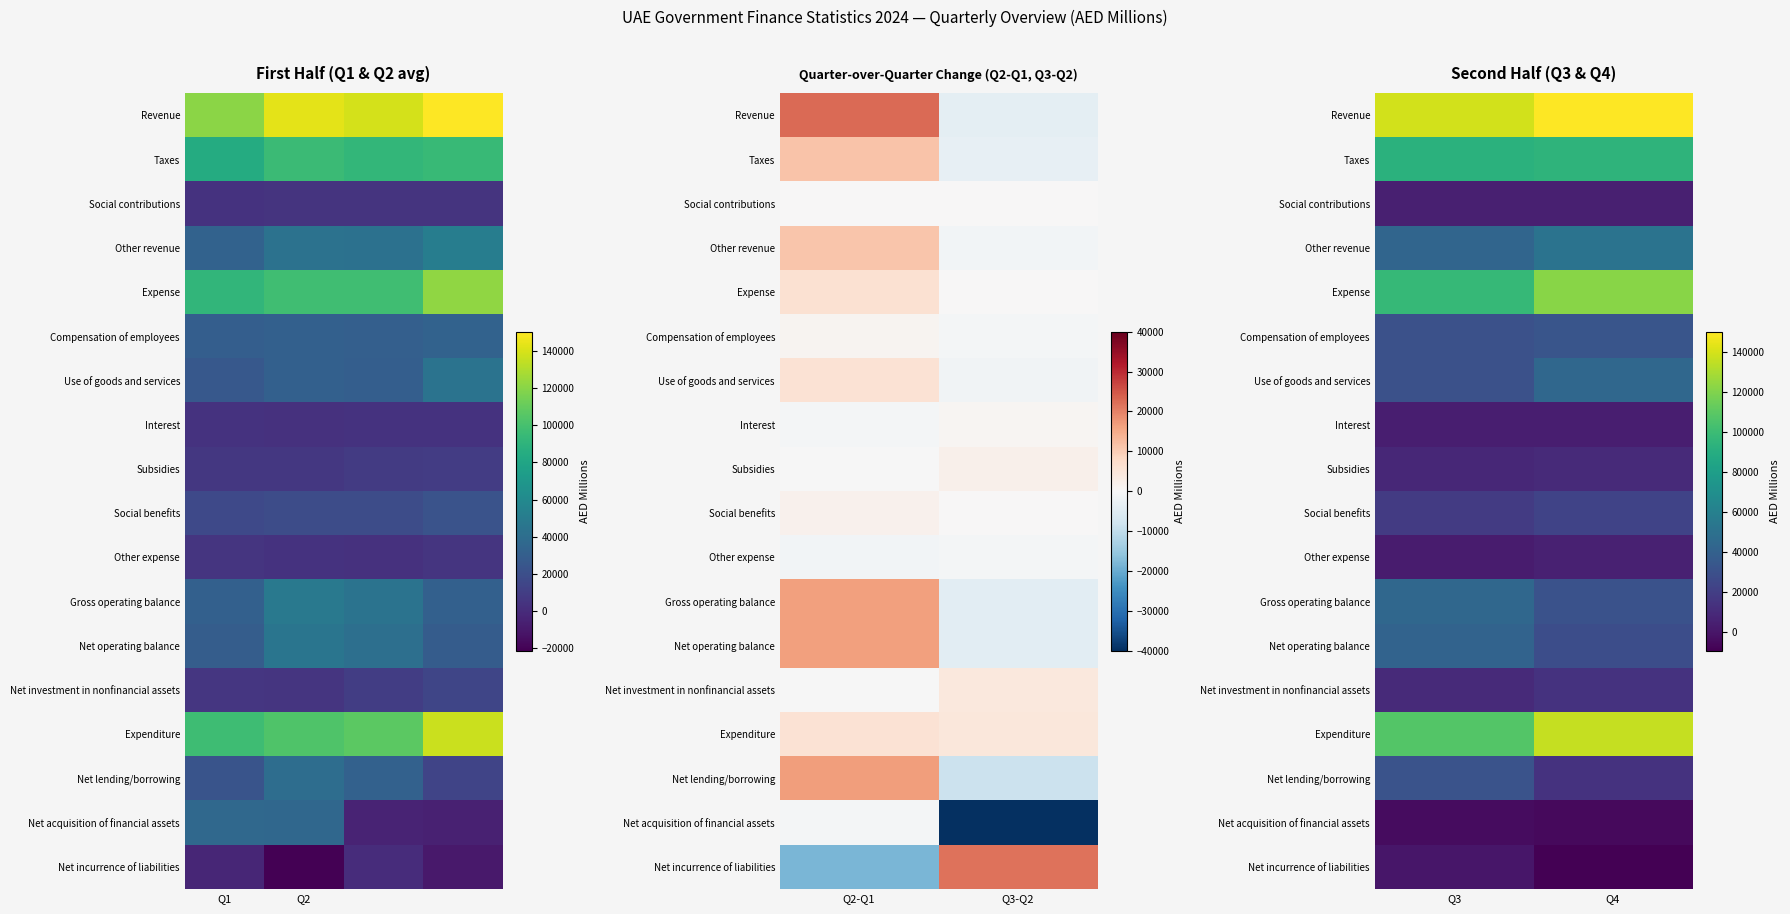

Is it true that Expenditure equals 185167.0 at Q3?

False